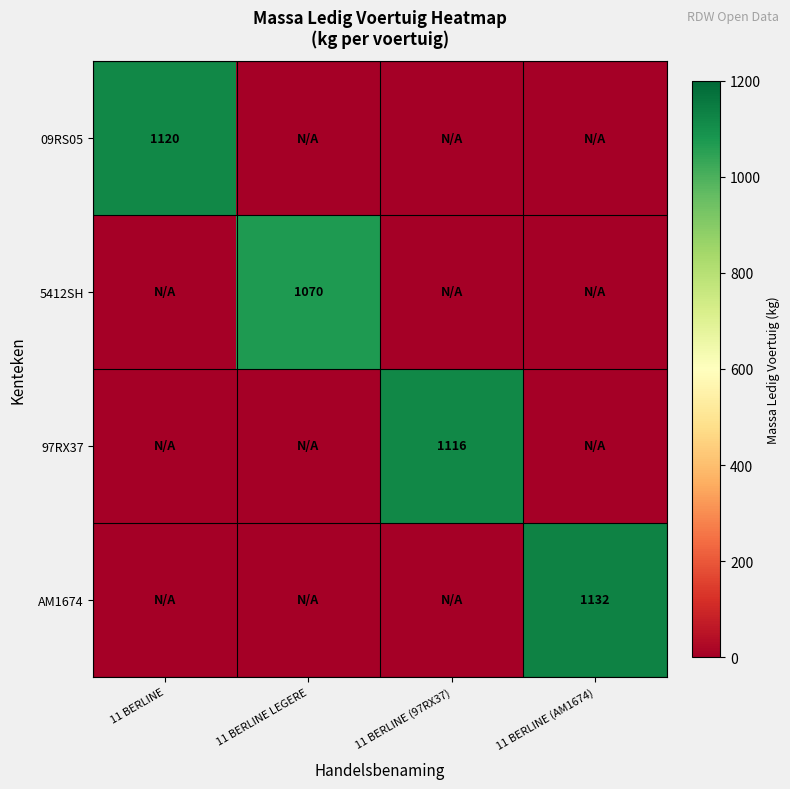

What is the total value across all series at 11 BERLINE LEGERE?

1070